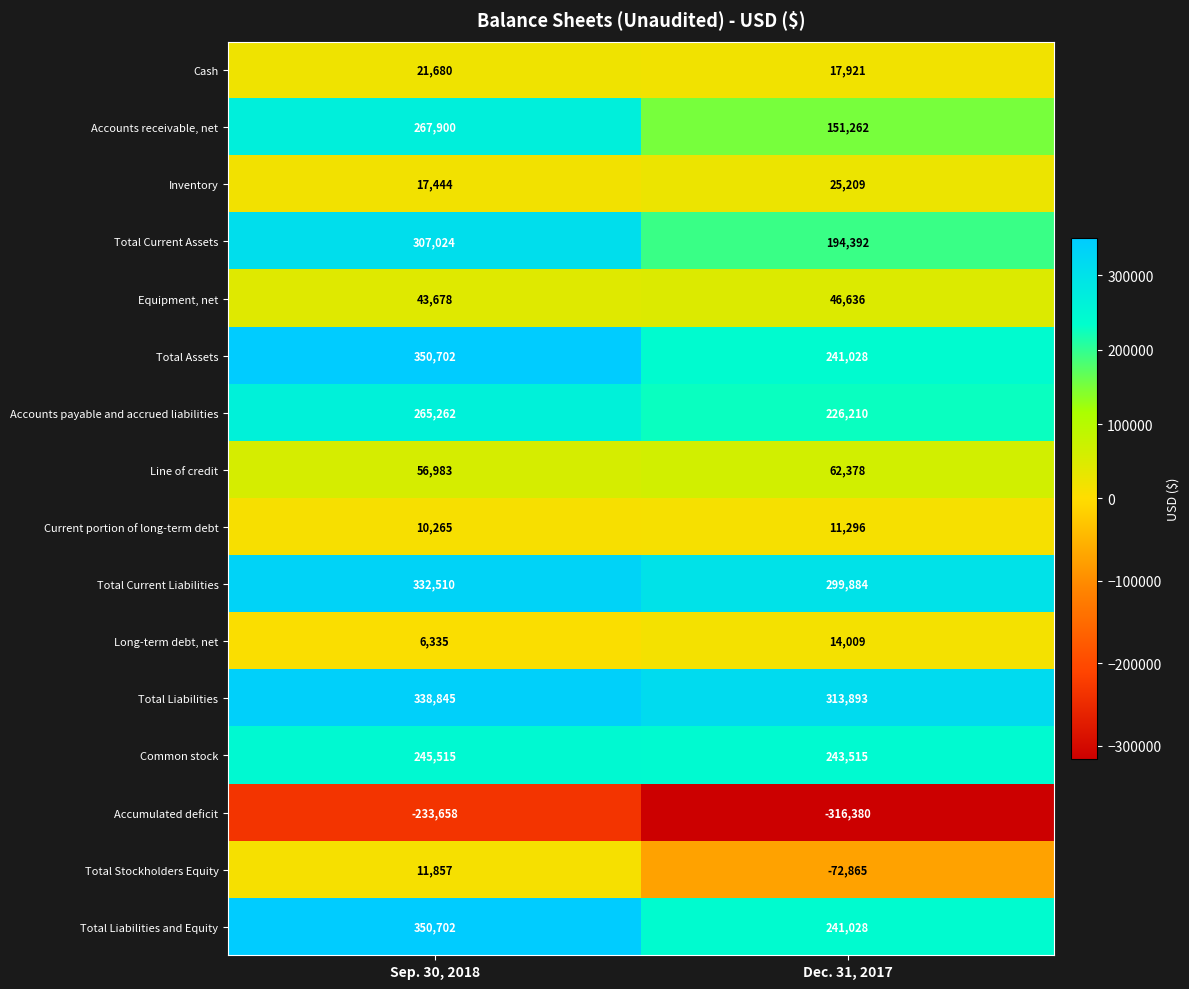

What is the minimum value for Cash?

17921